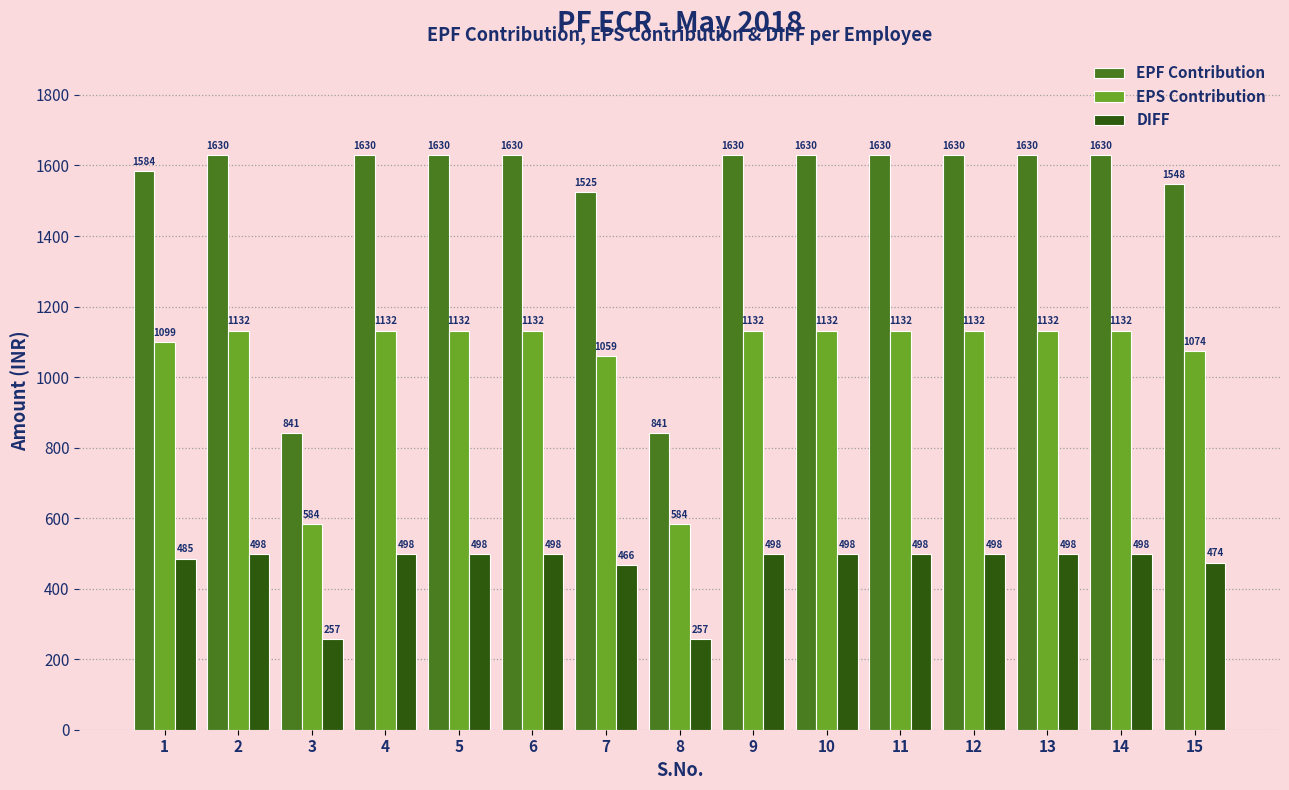

Between 3 and 5, which series saw the biggest shift?

EPF Contribution